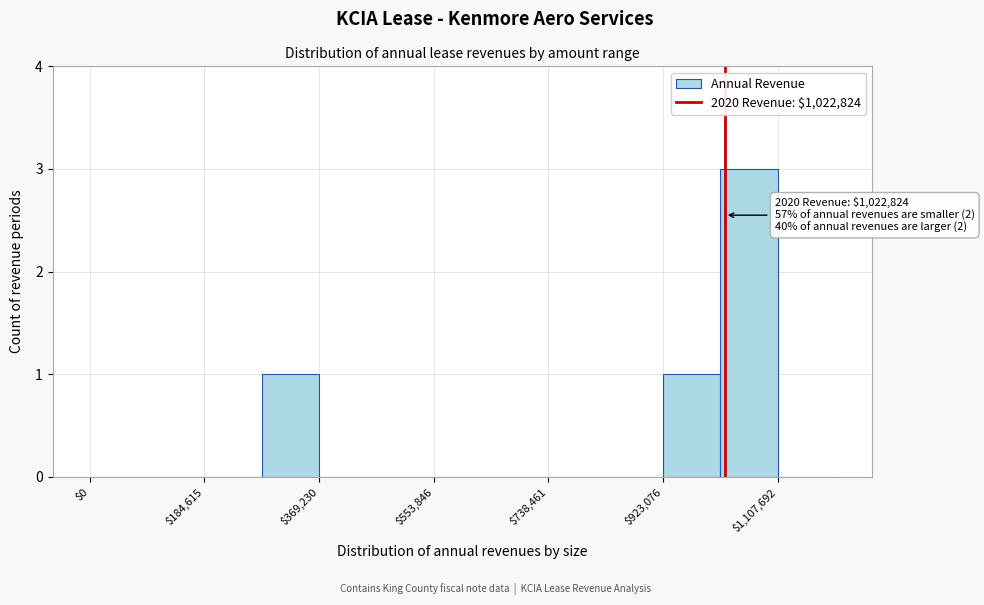

Over which range of the x-axis is the bar tallest?

1020000 to 1100000